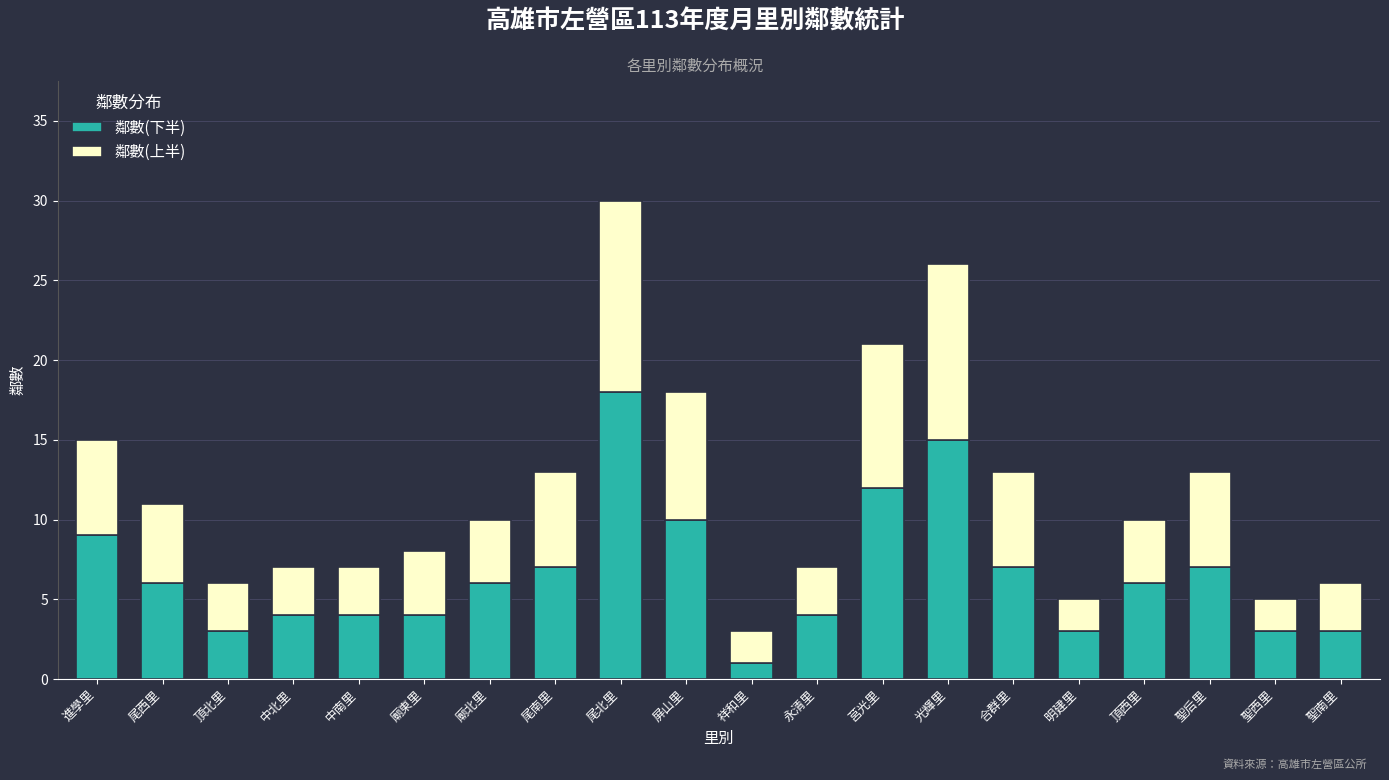

How many data points does each series have?

20